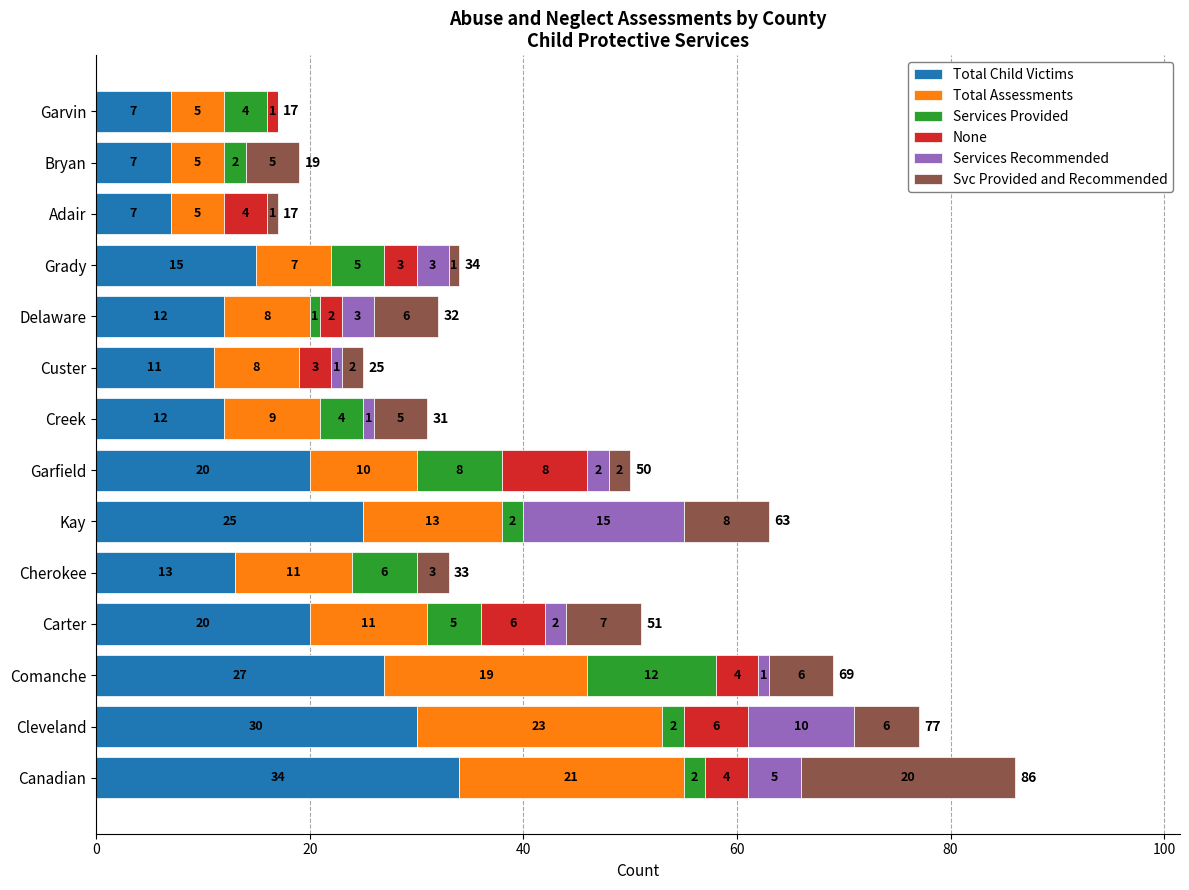

Which category has the highest value in the Total Child Victims series?

Canadian